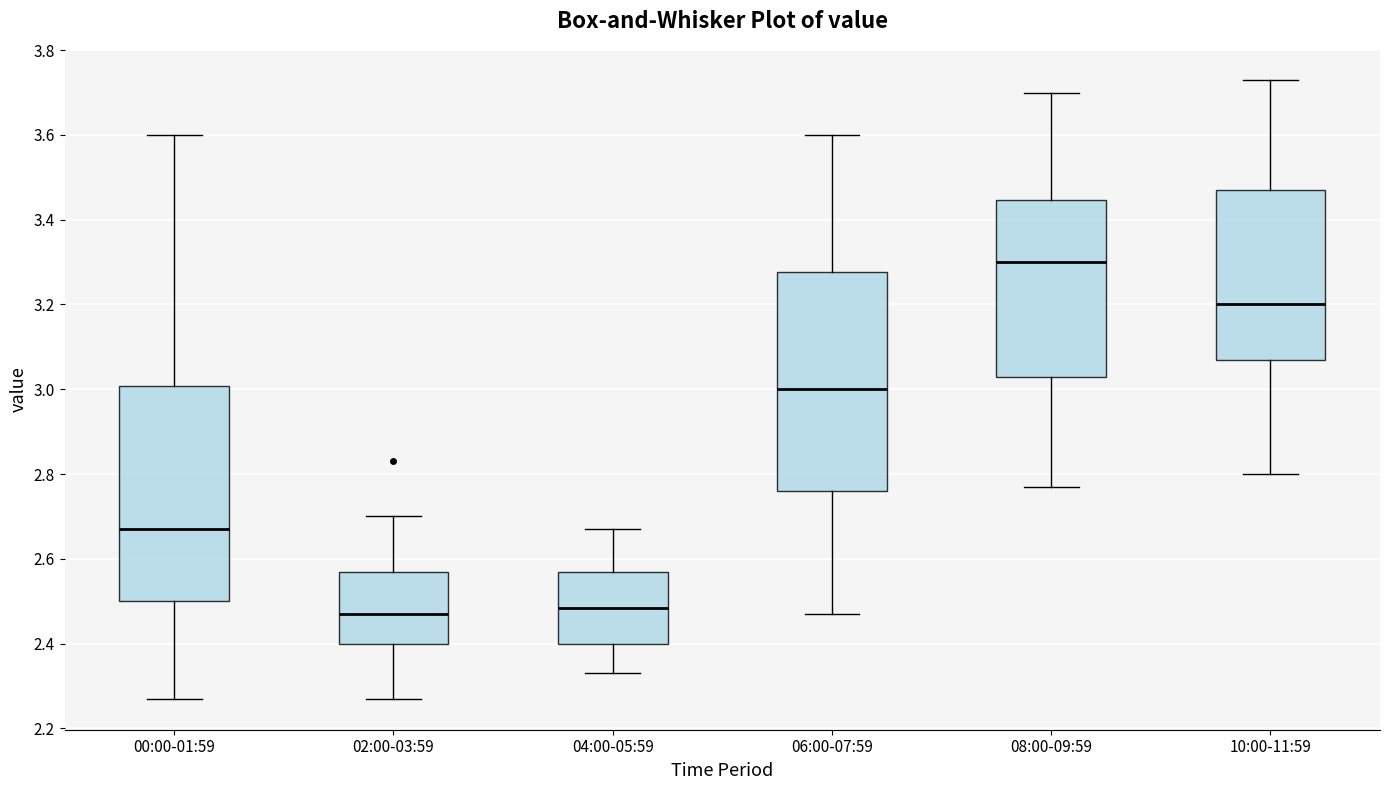

Reading left to right, read every box against the y-axis: the position of its median line, the range the box covers, and the ends of its whiskers. The values are not printed on the chart, so give them approximately, as read against the axis.

00:00-01:59: median 2.68, box 2.50 to 3.00, whiskers 2.28 to 3.60
02:00-03:59: median 2.48, box 2.40 to 2.58, whiskers 2.28 to 2.70
04:00-05:59: median 2.48, box 2.40 to 2.58, whiskers 2.34 to 2.68
06:00-07:59: median 3.00, box 2.76 to 3.28, whiskers 2.48 to 3.60
08:00-09:59: median 3.30, box 3.04 to 3.44, whiskers 2.78 to 3.70
10:00-11:59: median 3.20, box 3.08 to 3.48, whiskers 2.80 to 3.74